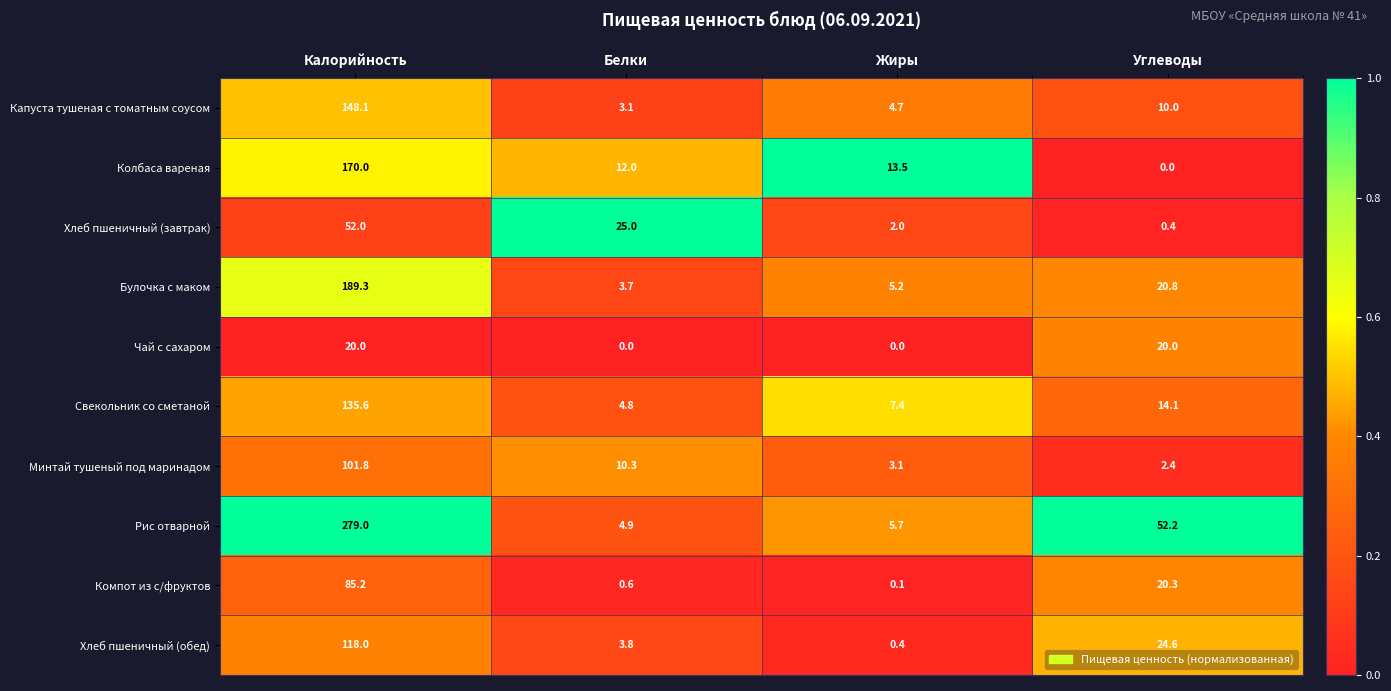

The value of Минтай тушеный под маринадом at Углеводы is 1.4. True or false?

False